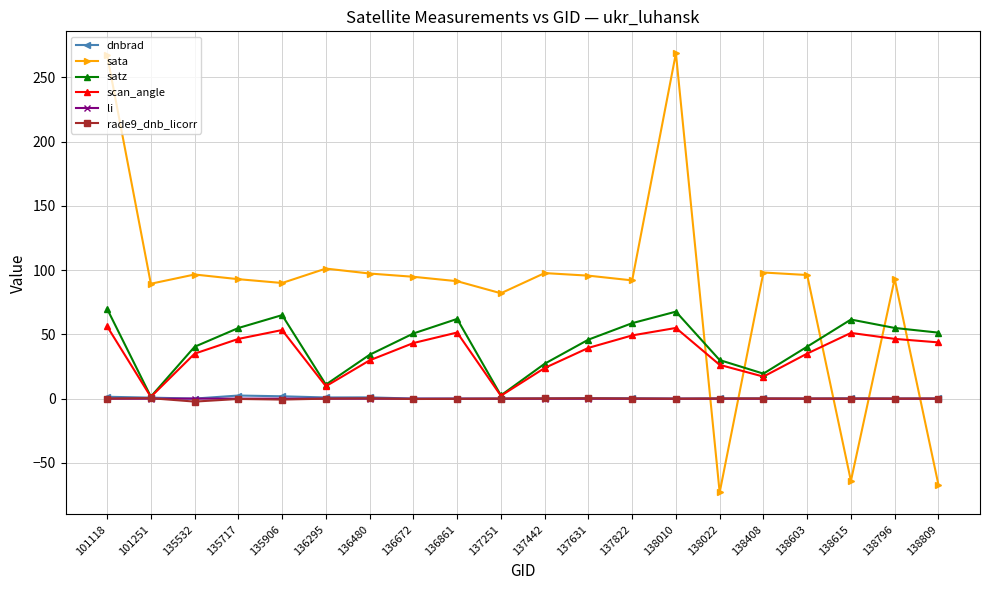

How many interior local peaks does the satz series have?

4